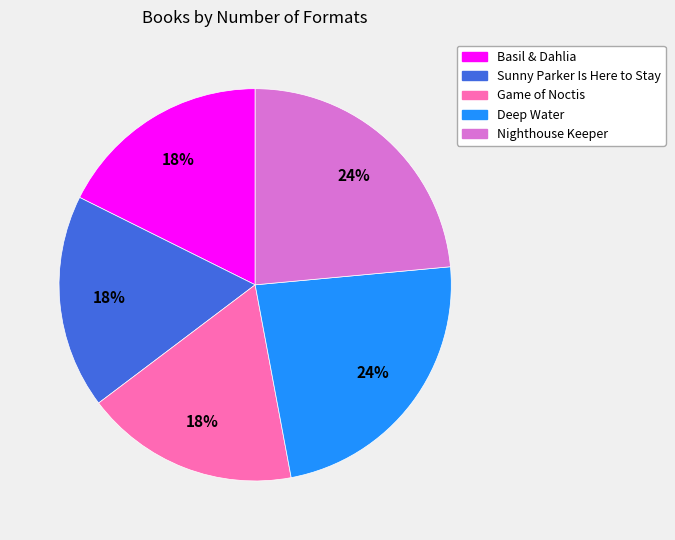

Does Sunny Parker Is Here to Stay represent more than half of the total?

No